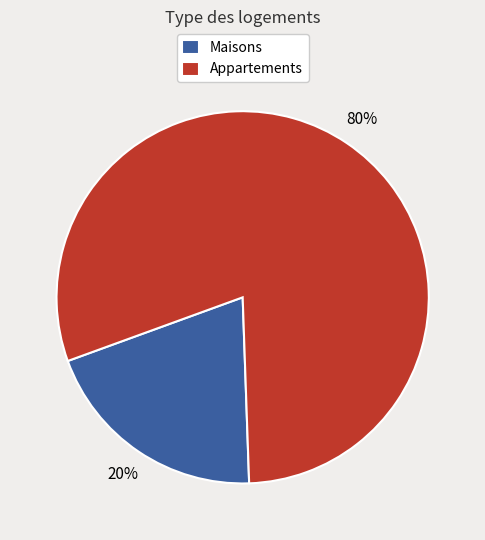

How many slices are in this pie chart?

2